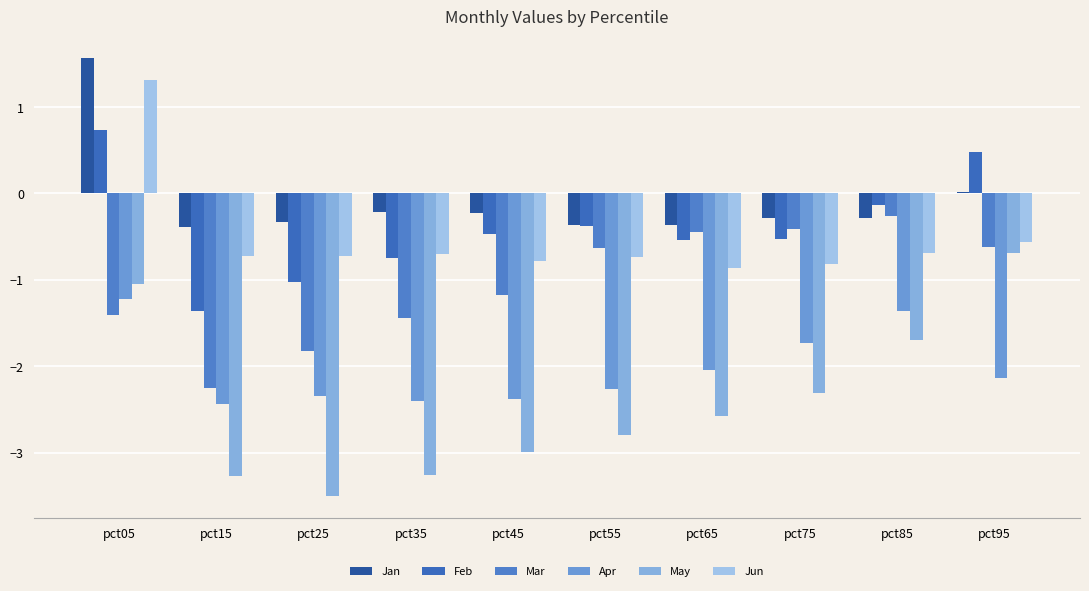

Is the value of Jan at pct65 greater than the value of May at pct65?

Yes